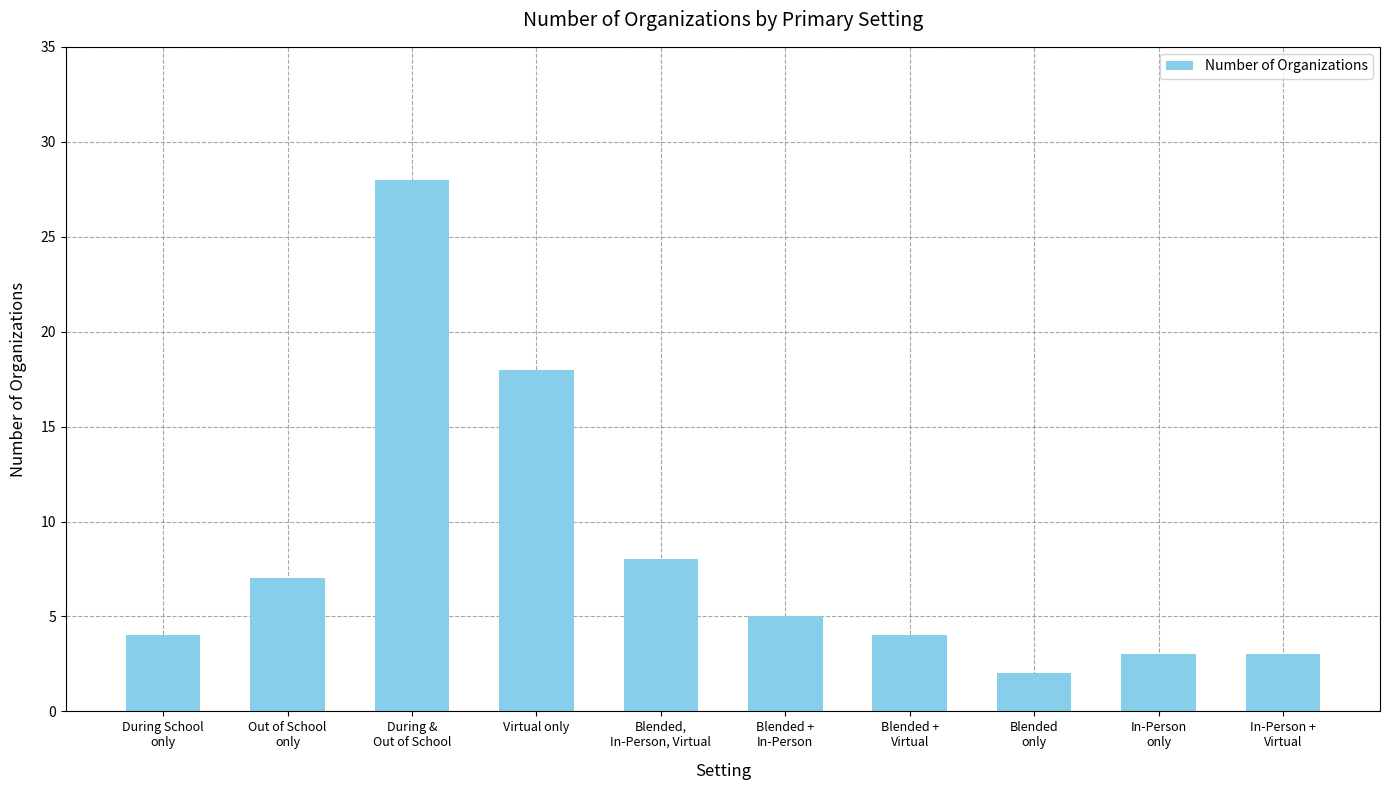

What is the greatest value displayed?

28